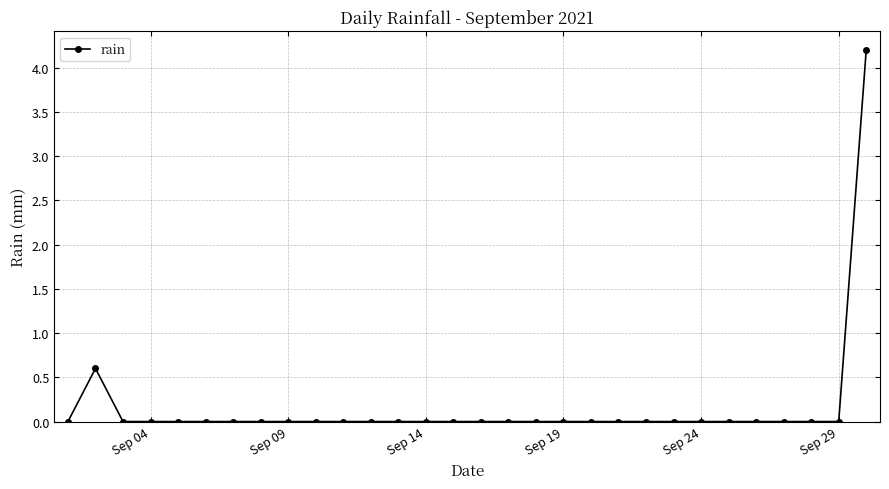

Reading left to right, extract all data points from this chart.

0.0	0.6	0.0	0.0	0.0	0.0	0.0	0.0	0.0	0.0	0.0	0.0	0.0	0.0	0.0	0.0	0.0	0.0	0.0	0.0	0.0	0.0	0.0	0.0	0.0	0.0	0.0	0.0	0.0	4.2